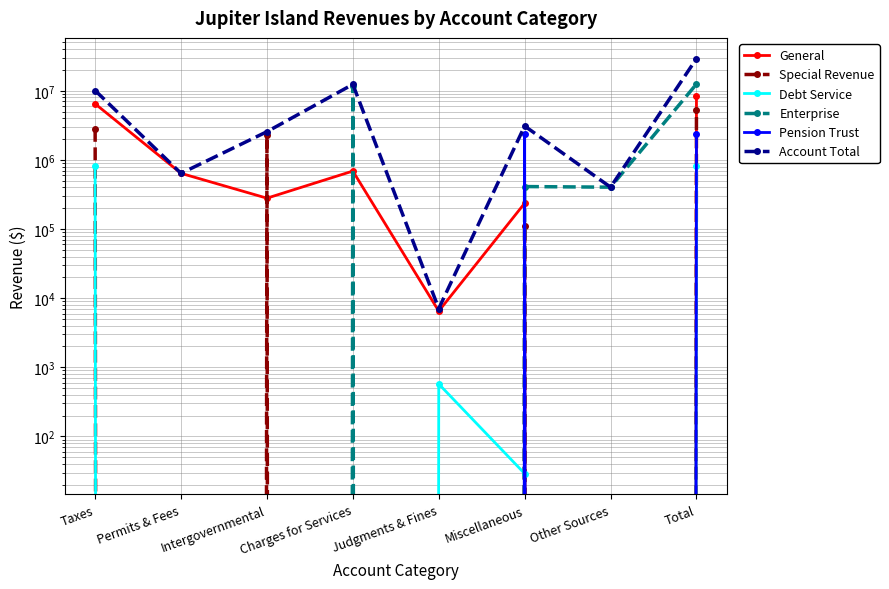

True or false: Enterprise has a value of 8075544 at Judgments & Fines.

False